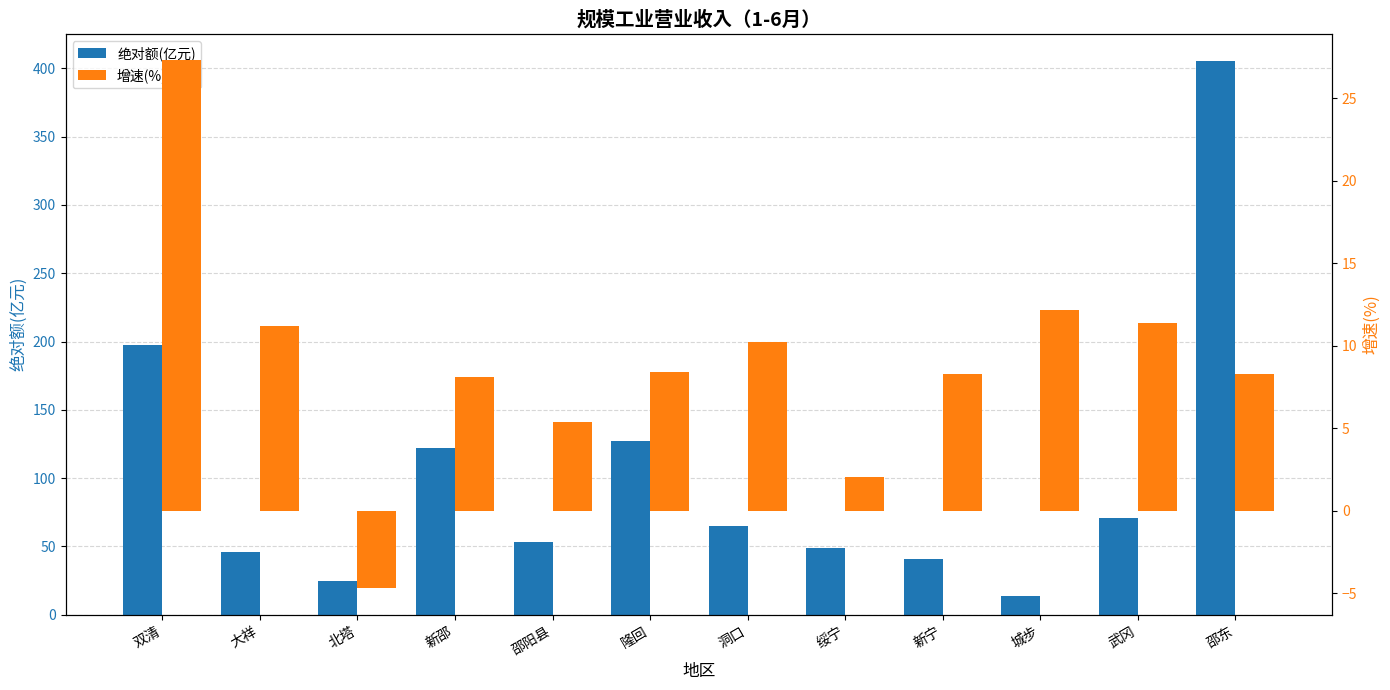

What is the label of the 3rd bar from the left?

北塔